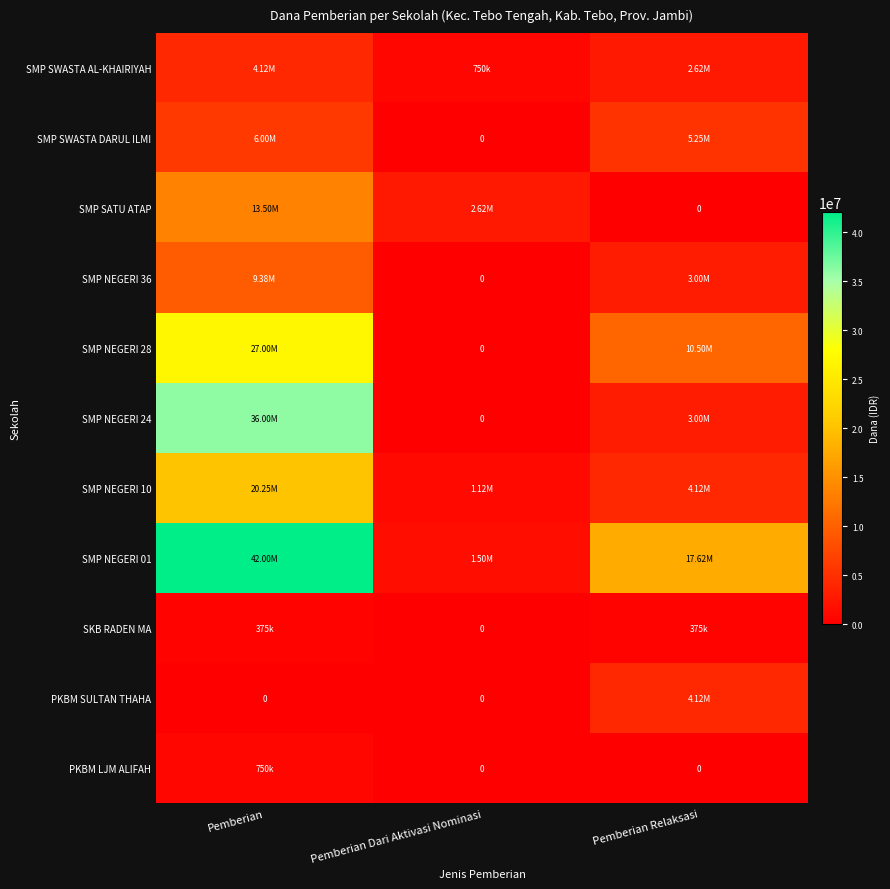

Which category has the lowest value across all series?

Pemberian Dari Aktivasi Nominasi